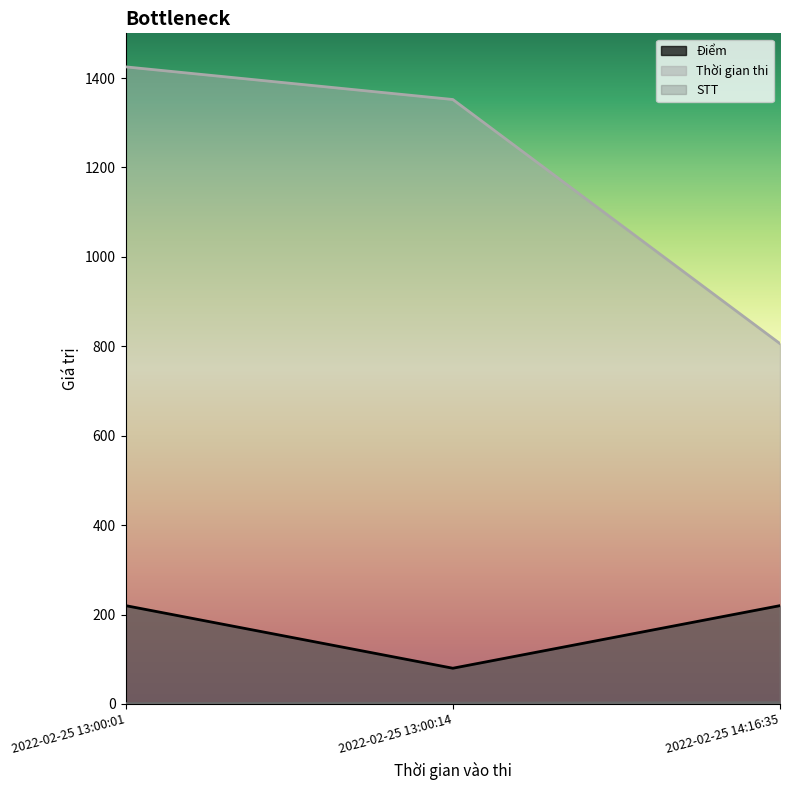

What is the minimum value for STT?

1